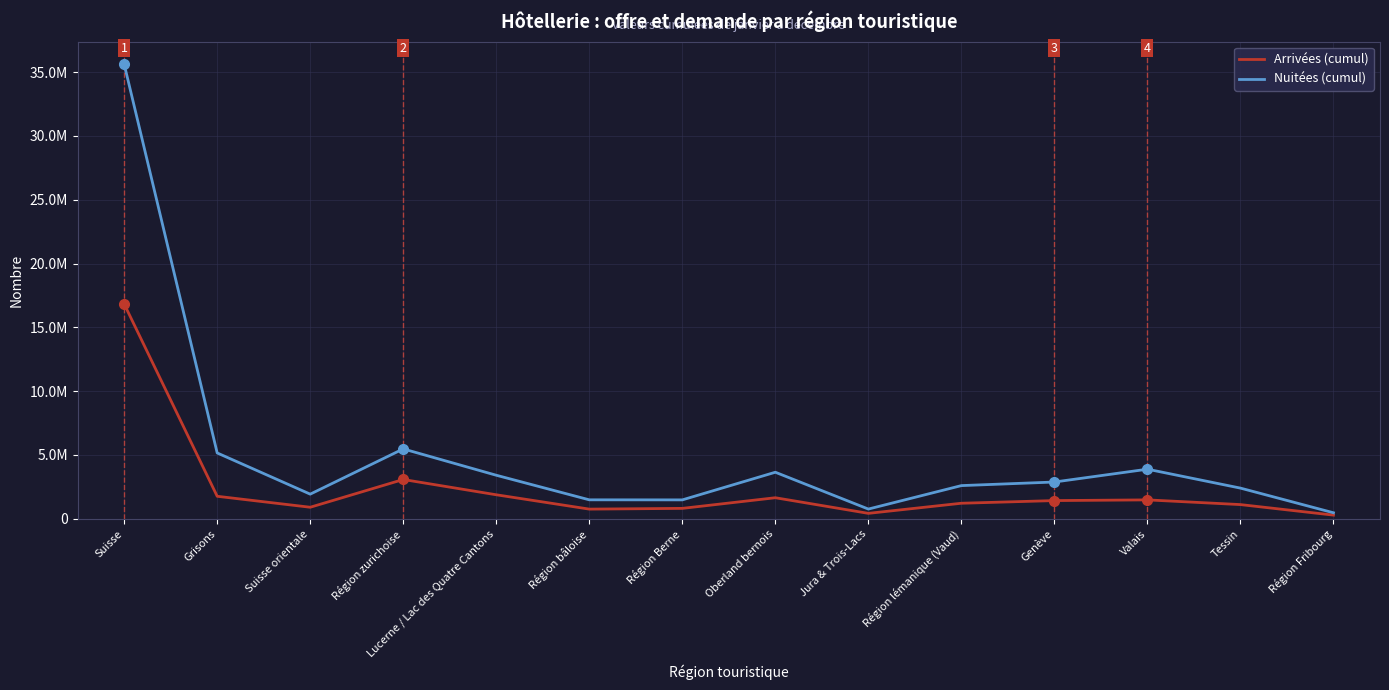

Rank the series at Jura & Trois-Lacs from lowest to highest value.

Arrivées (cumul), Nuitées (cumul)